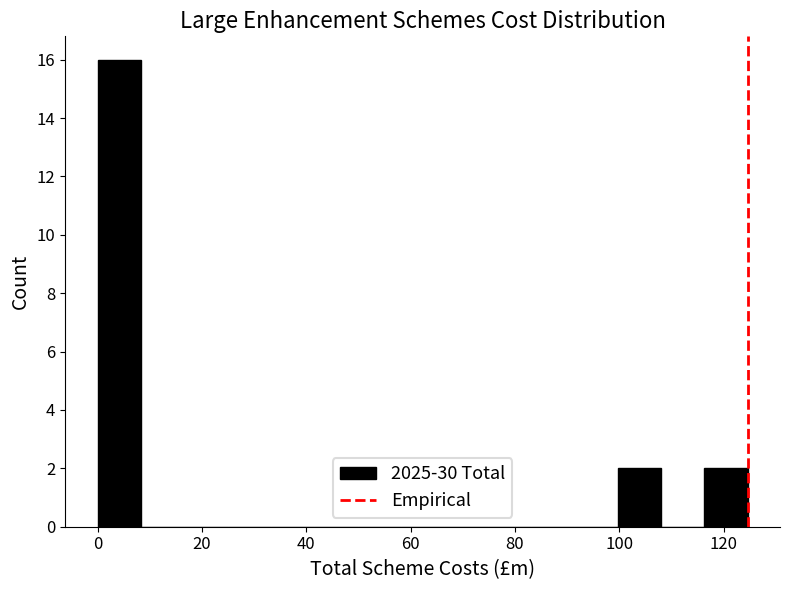

How tall is the bar that spans 100 to 108 on the x-axis? Neither the bar edges nor the heights are printed on the chart, so give them approximately, as read against the axes.

2